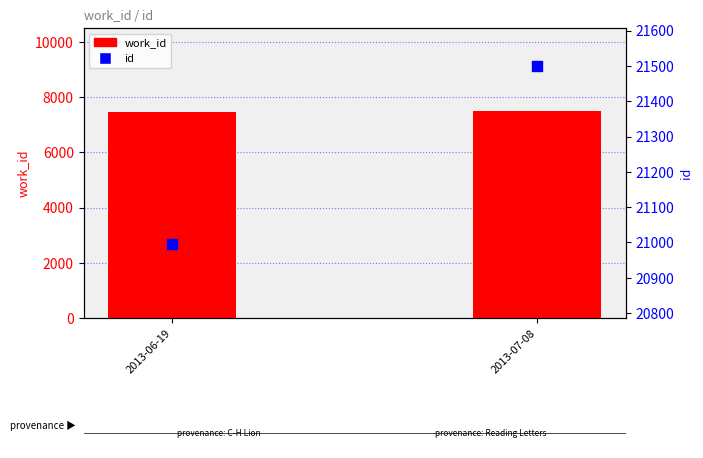

What are all the series names shown in the legend?

work_id, id